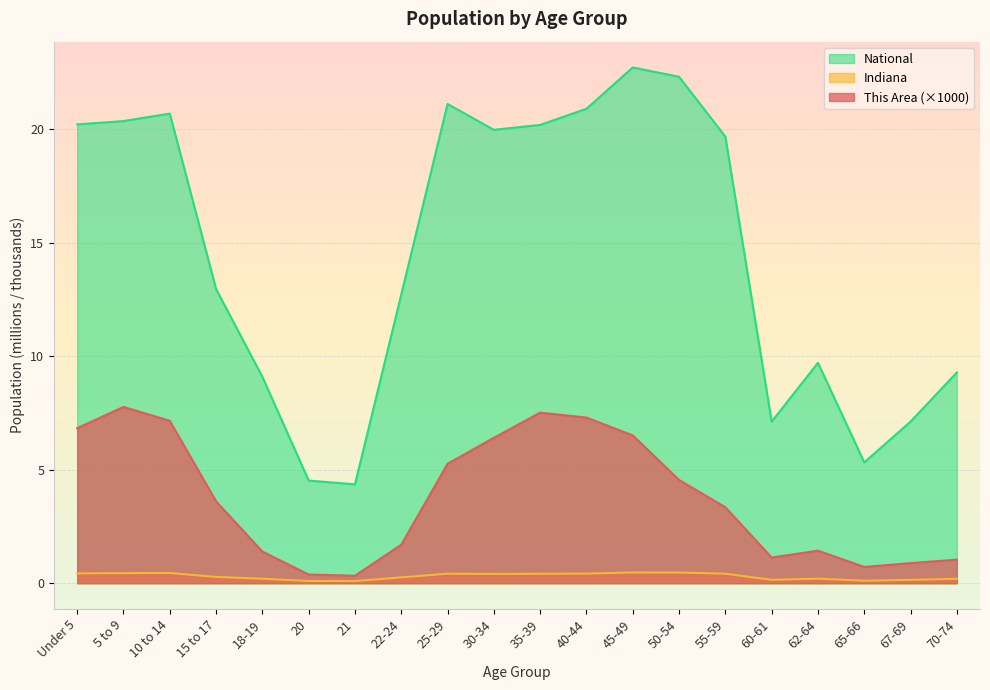

List the series in order of their overall mean, lowest first.

Indiana, This Area (×1000), National